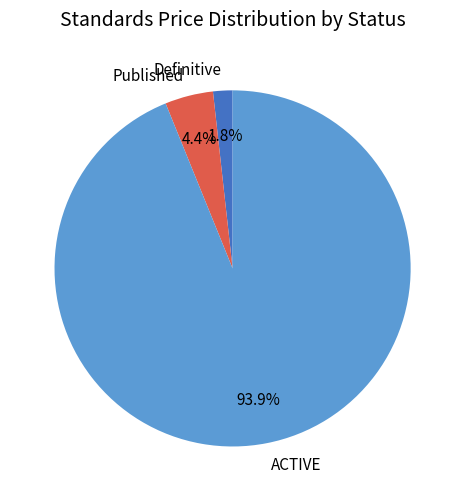

Which category has the biggest portion of the pie?

ACTIVE